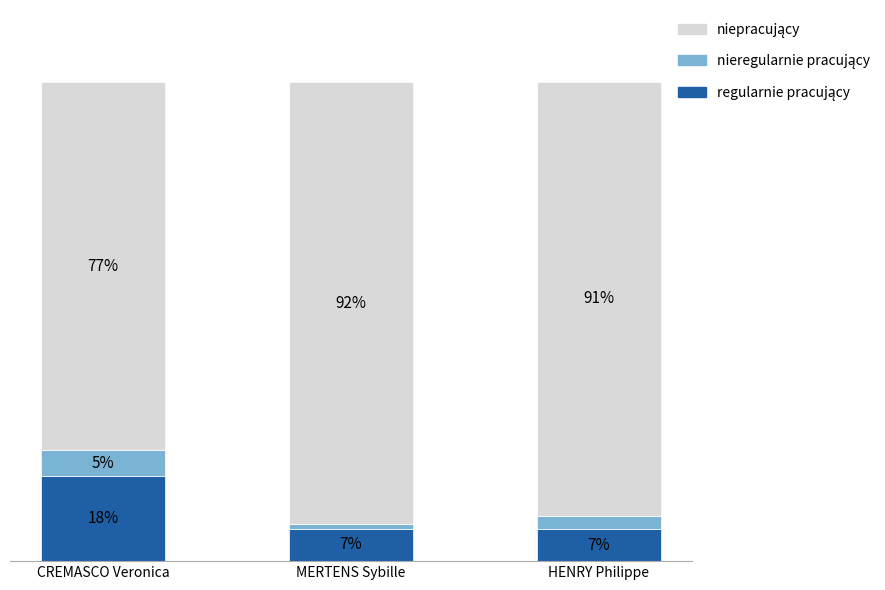

Are the bars horizontal?

No